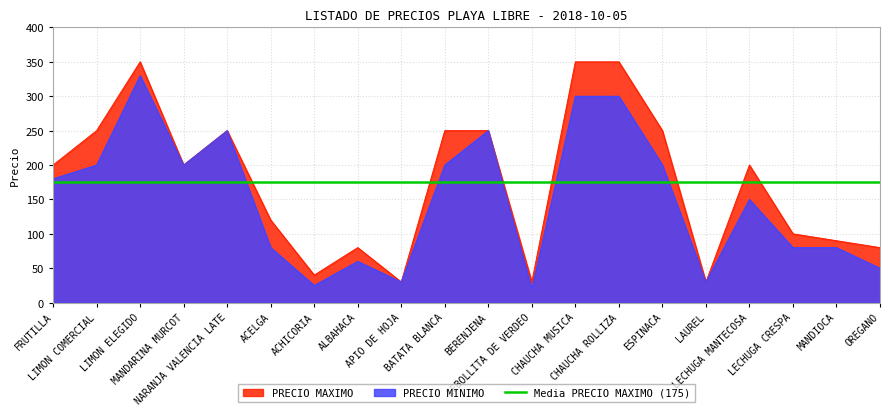

Where is the first local minimum for PRECIO MAXIMO?

MANDARINA MURCOT